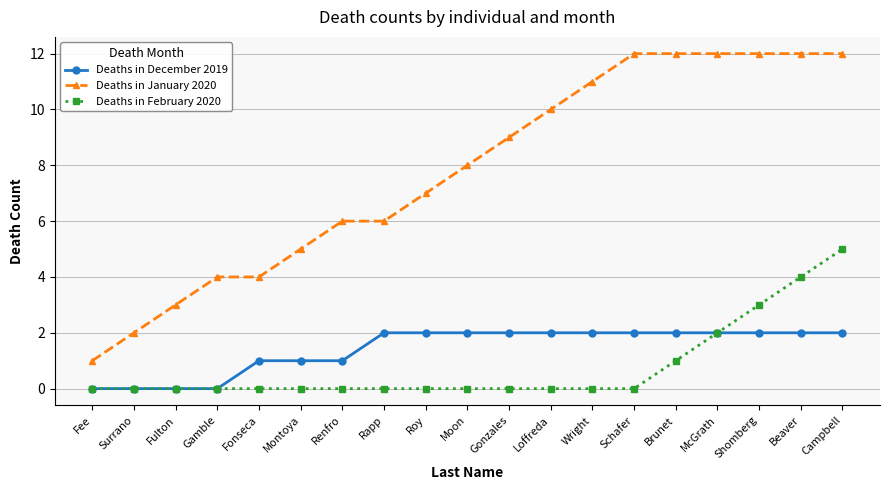

The Deaths in February 2020 series shows 3 at Surrano. True or false?

False